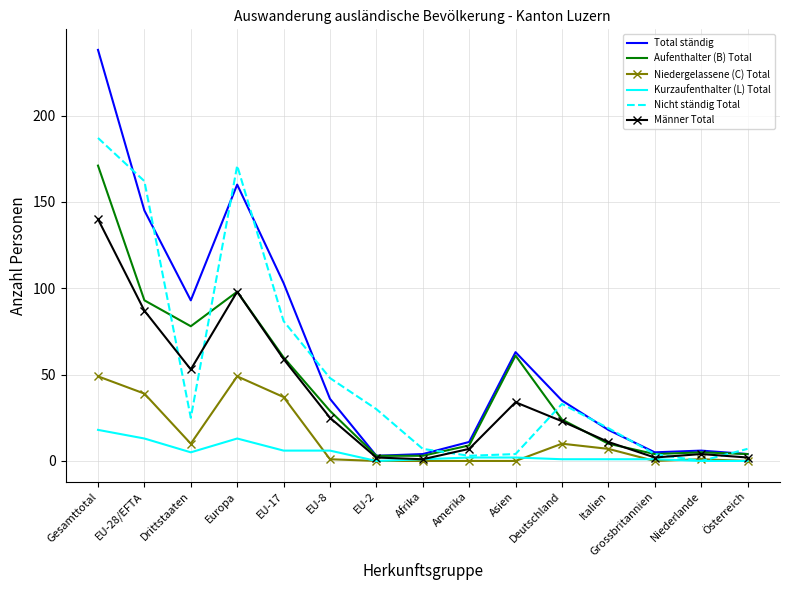

Is the value of Männer Total at Deutschland greater than the value of Kurzaufenthalter (L) Total at EU-28/EFTA?

Yes